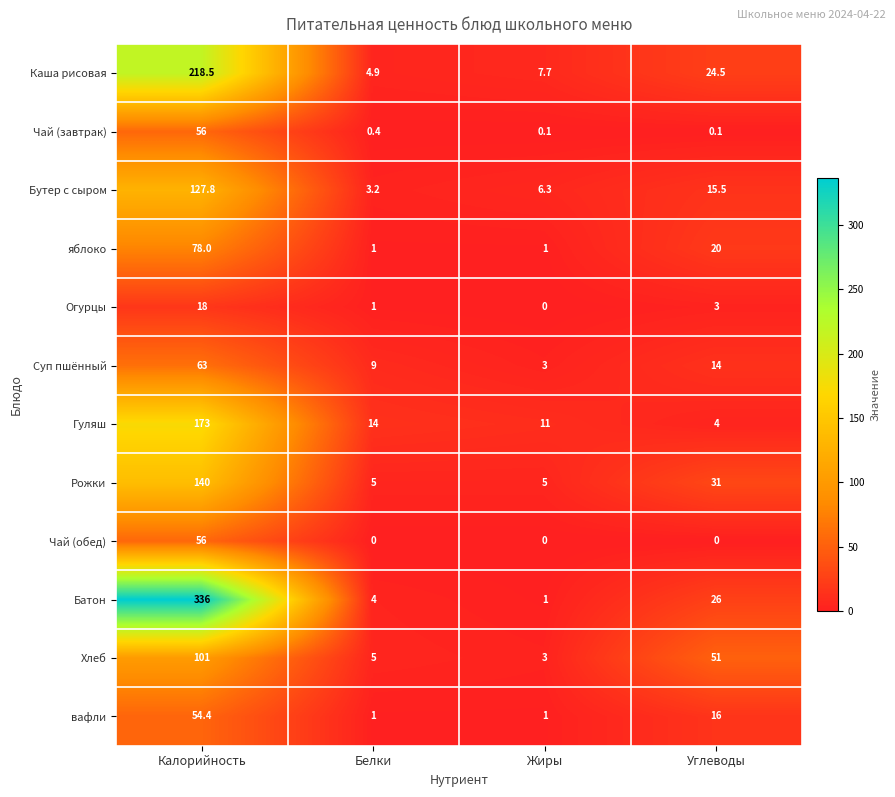

At which category is the sum across all series the highest?

Калорийность